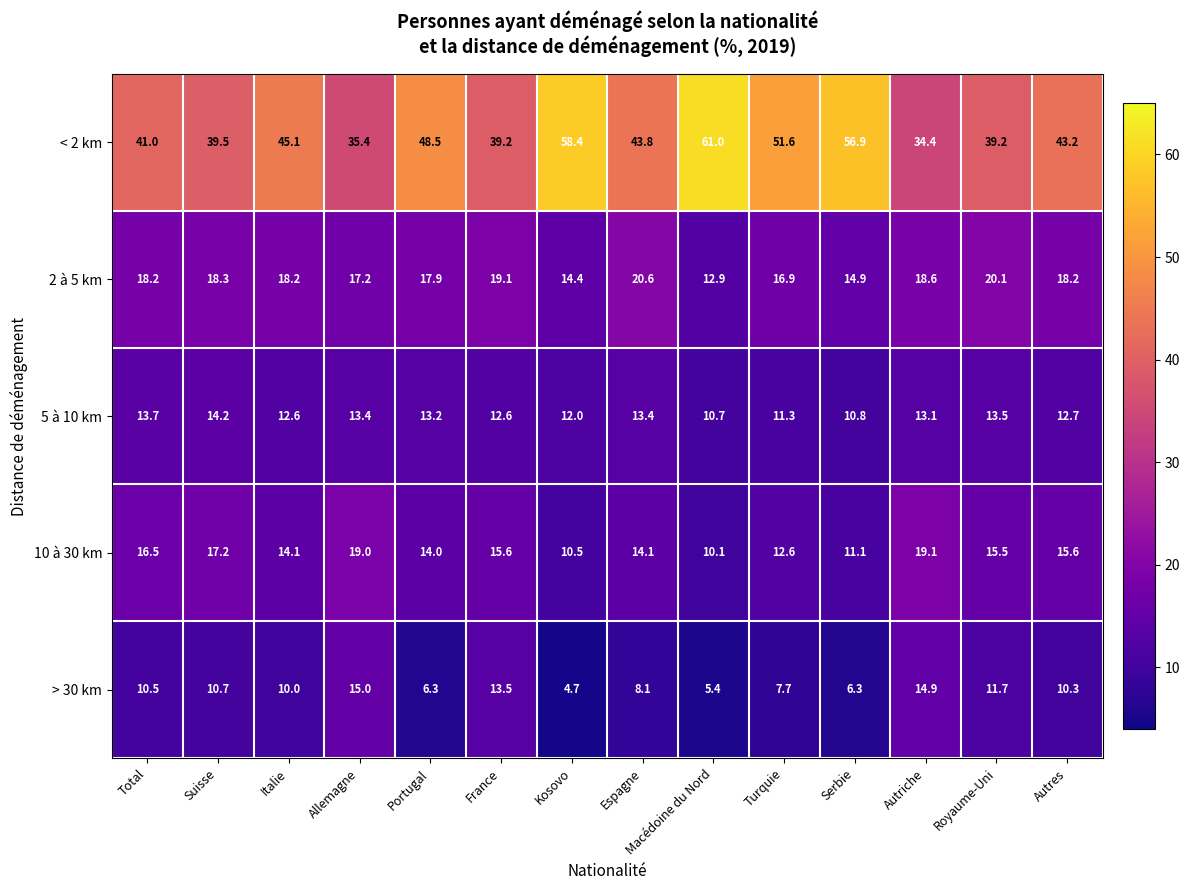

What is the average value of the 2 à 5 km series?

17.5